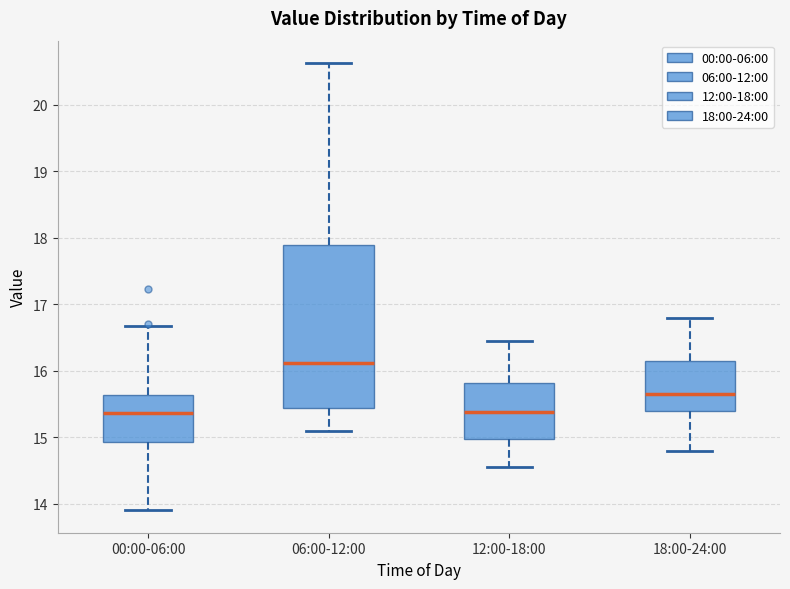

Reading left to right, transcribe this box plot: for each box, give where its median line is, the range the box spans, and where its two whiskers end, as read against the y-axis. The values are not printed on the chart, so give them approximately, as read against the axis.

00:00-06:00: median 15.4, box 14.9 to 15.6, whiskers 13.9 to 16.7
06:00-12:00: median 16.1, box 15.4 to 17.9, whiskers 15.1 to 20.6
12:00-18:00: median 15.4, box 15.0 to 15.8, whiskers 14.6 to 16.5
18:00-24:00: median 15.7, box 15.4 to 16.2, whiskers 14.8 to 16.8